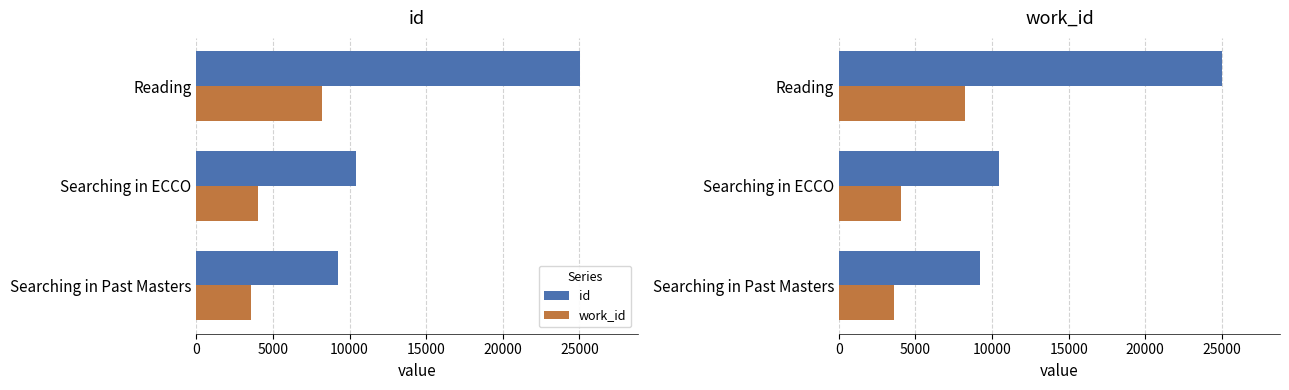

Between Reading and Searching in Past Masters, which is larger?

Reading